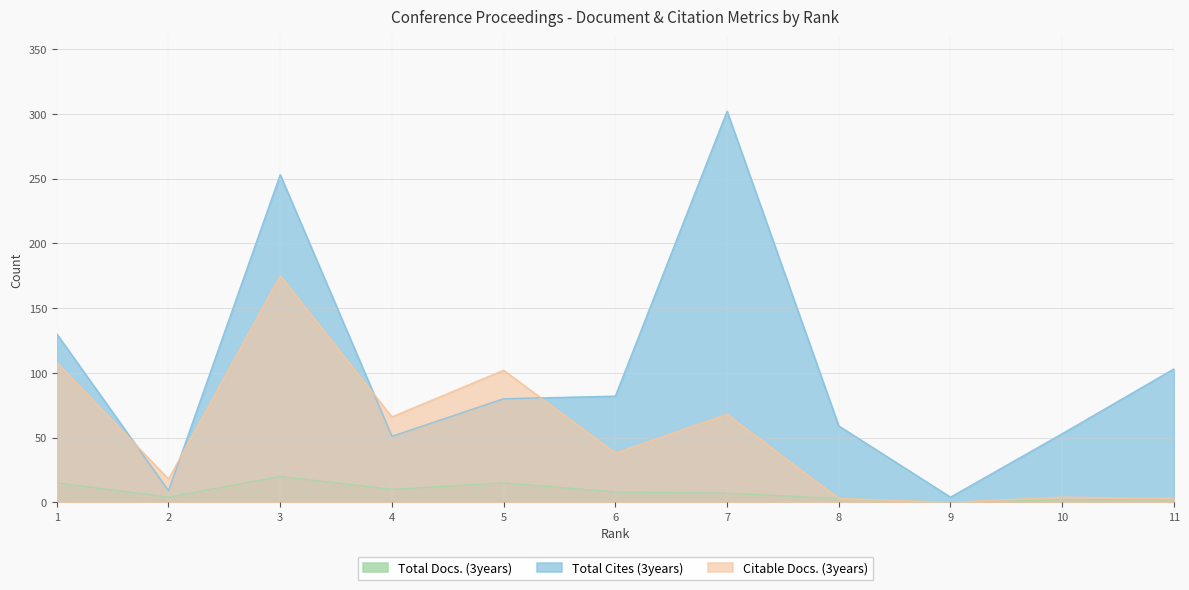

What is the sum of all Citable Docs. (3years) values?

585